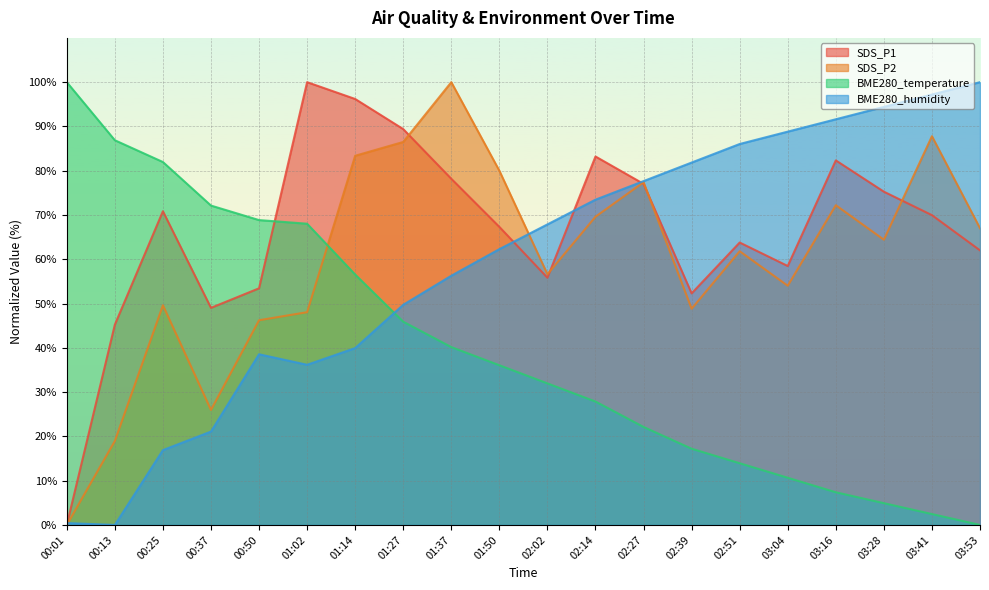

What position from the right is 01:27?

13